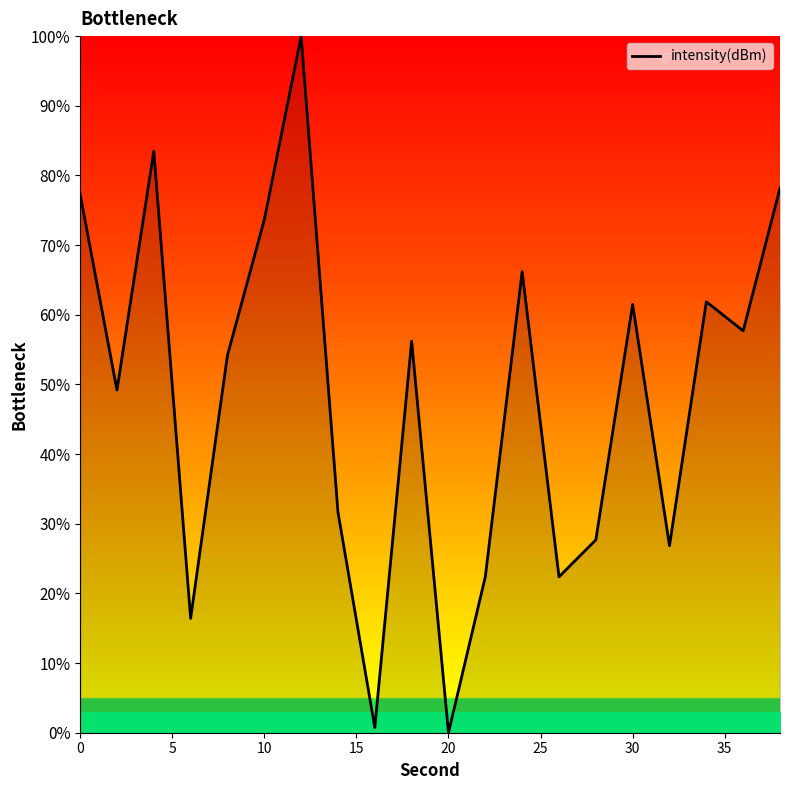

What is the greatest value displayed?

100.0